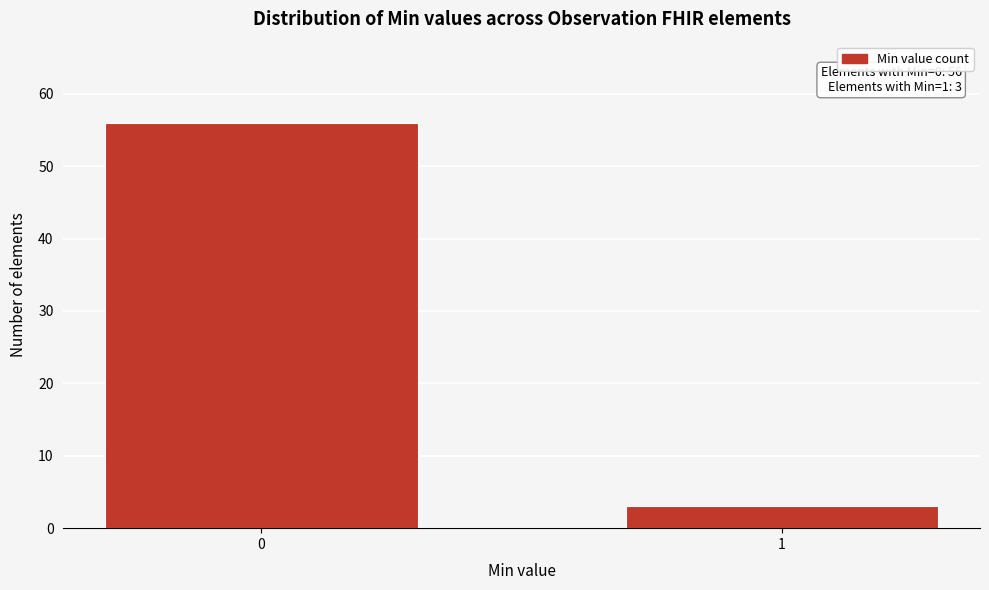

Reading right to left, extract all data points from this chart.

1=3	0=56